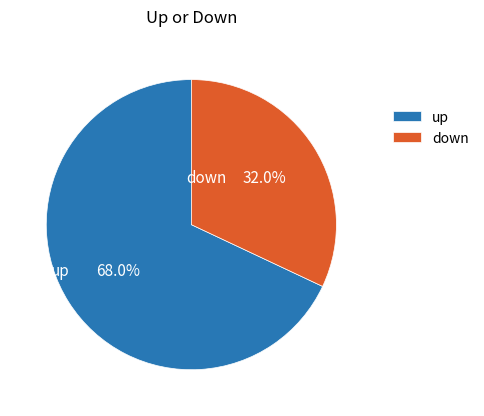

Rank the categories by value from lowest to highest.

down, up